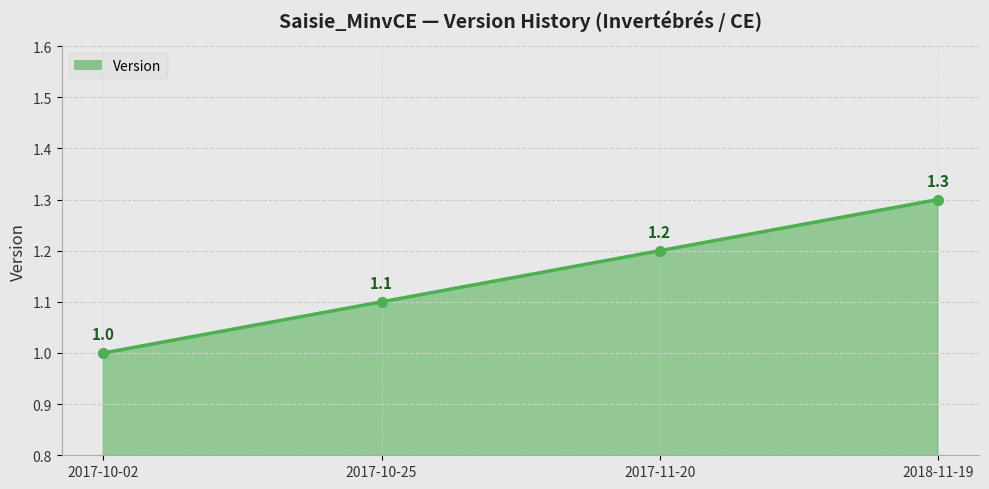

List the labels in order of value, smallest first.

2017-10-02, 2017-10-25, 2017-11-20, 2018-11-19